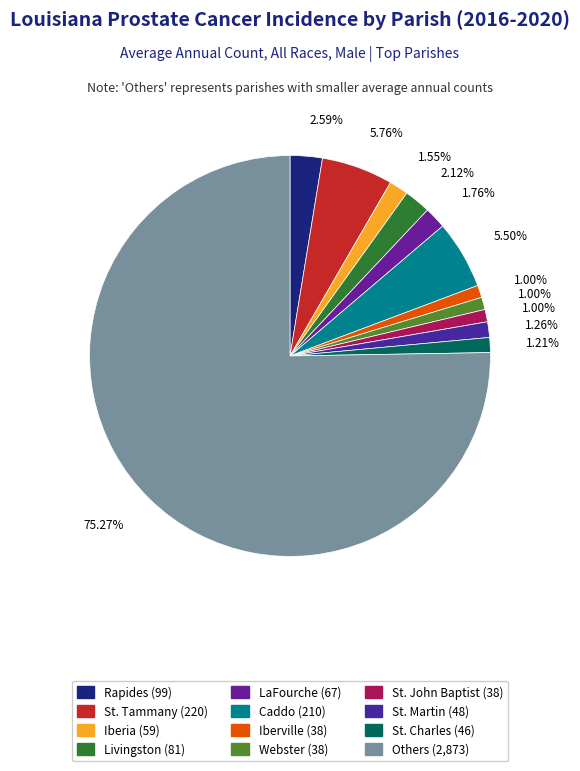

Count the number of slices in the pie.

12